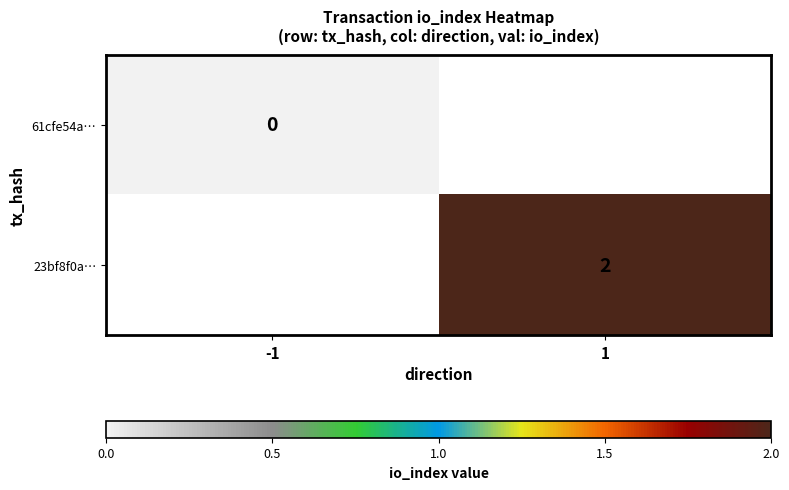

At how many categories does at least one series exceed 1?

1